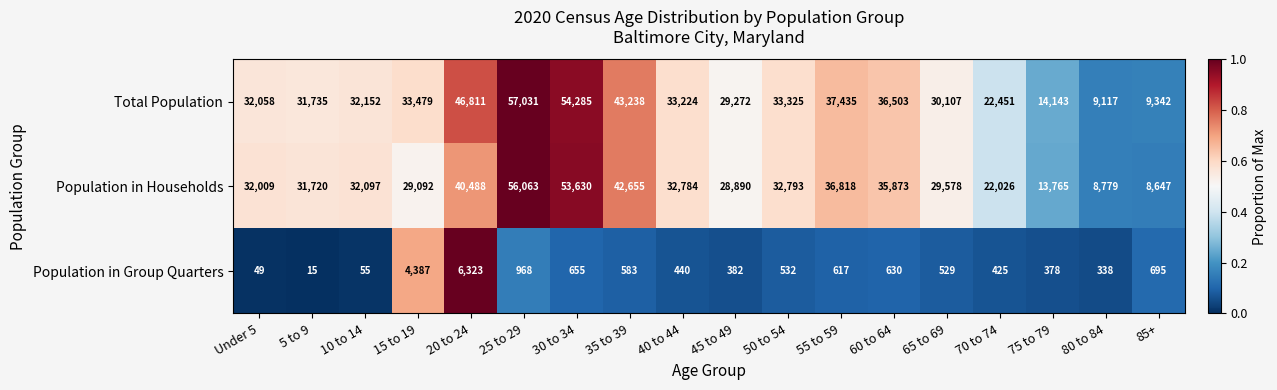

Is it true that Population in Households equals 32784 at 40 to 44?

True